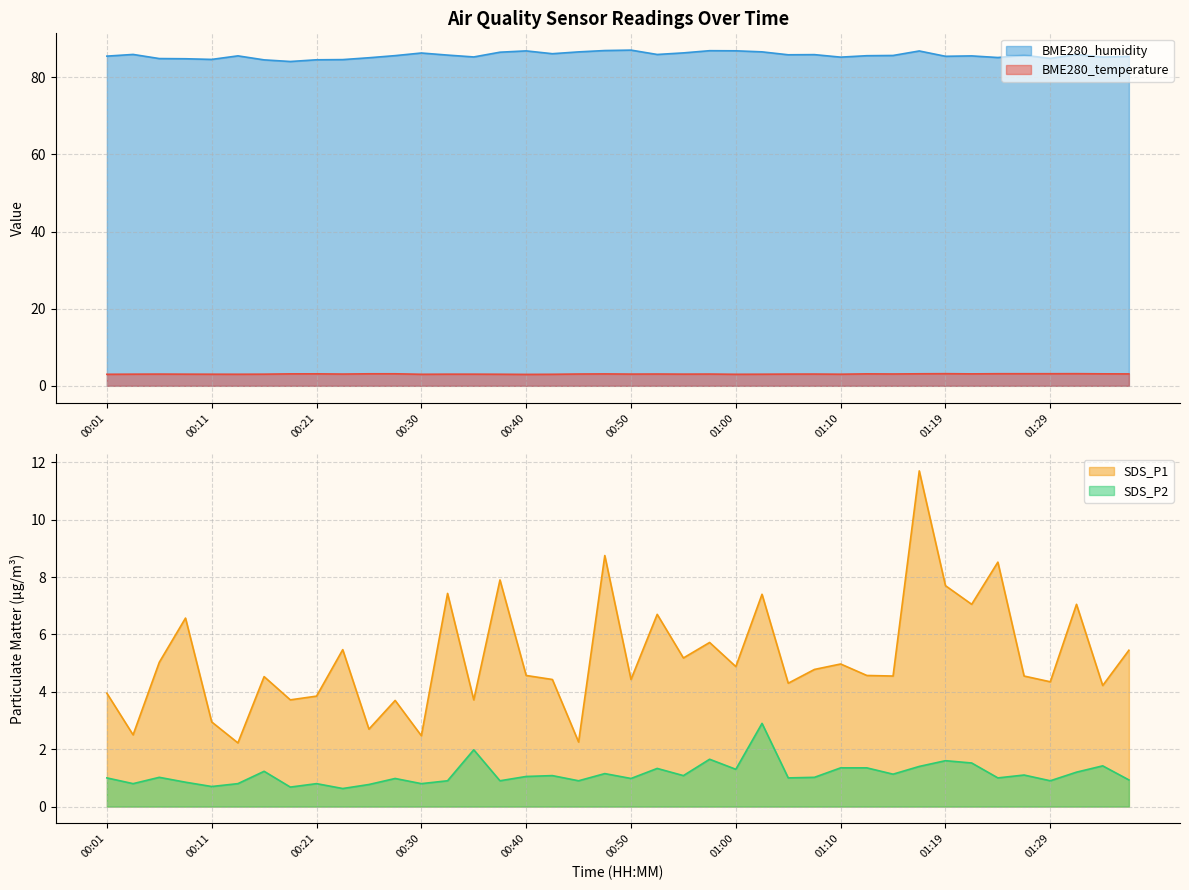

Does the chart display data point markers on the line(s)?

No